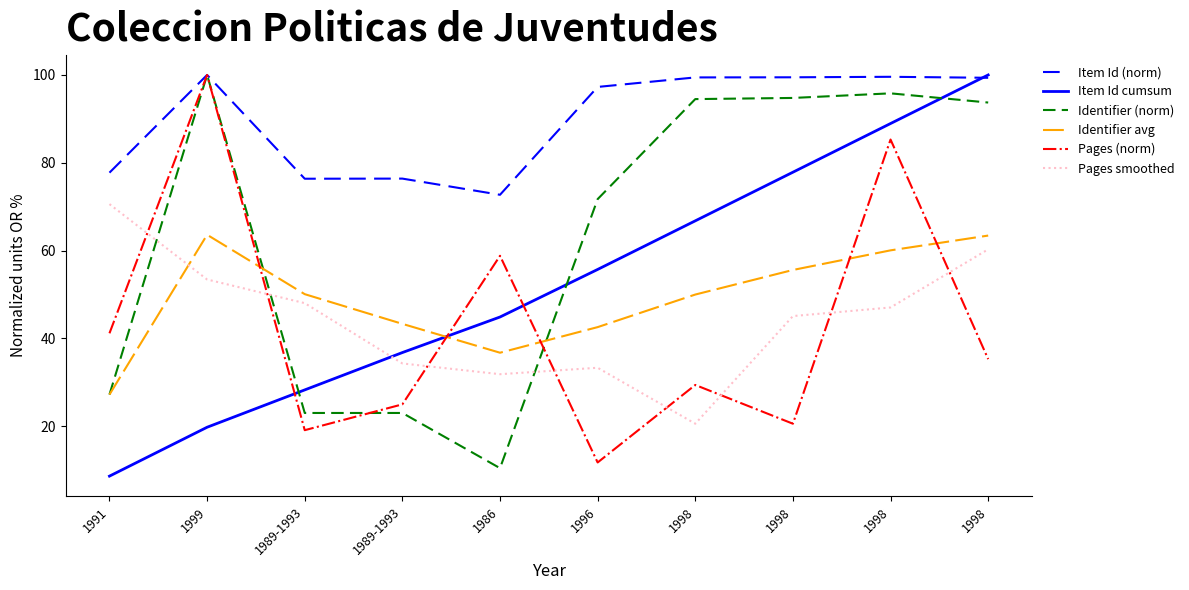

What is the value of the Pages smoothed point at the 7th from the left?

20.6